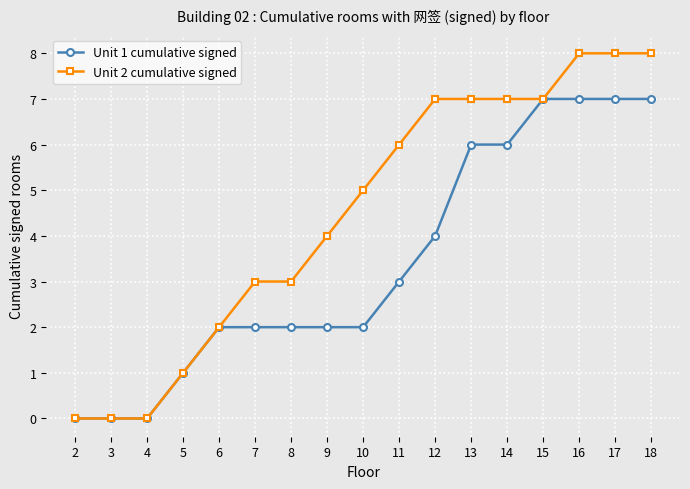

Which series has the largest total across all categories?

Unit 2 cumulative signed